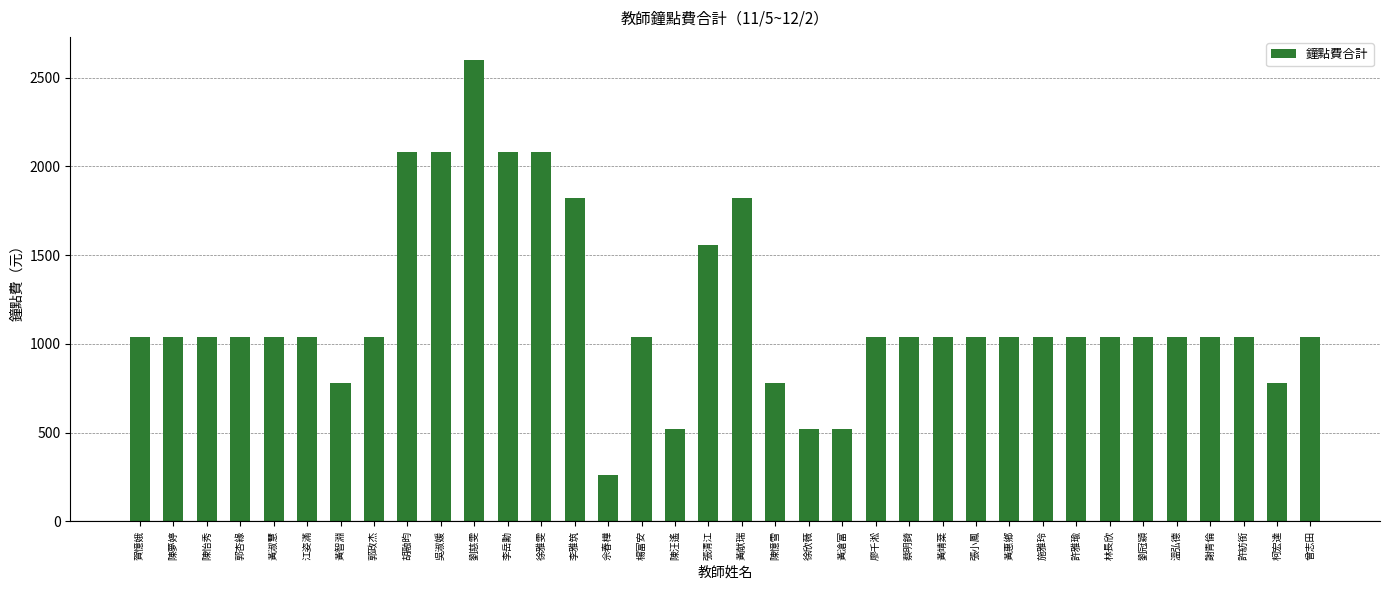

What is the difference between the values at 陳憶雪 and 李雅筑?

1040